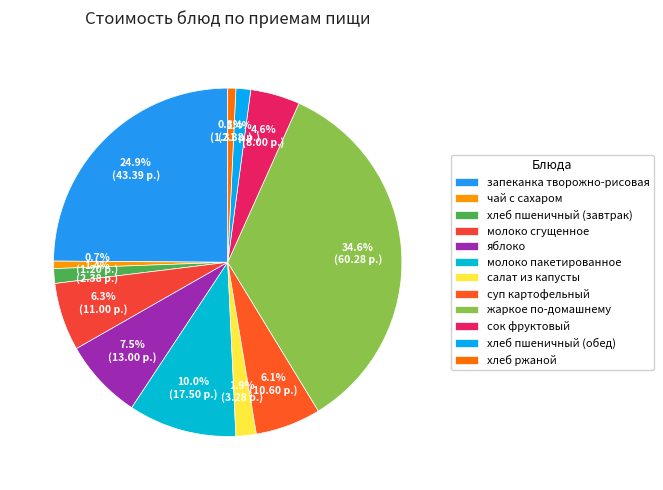

To the nearest percent, what percentage of the pie is хлеб пшеничный (завтрак)?

1%